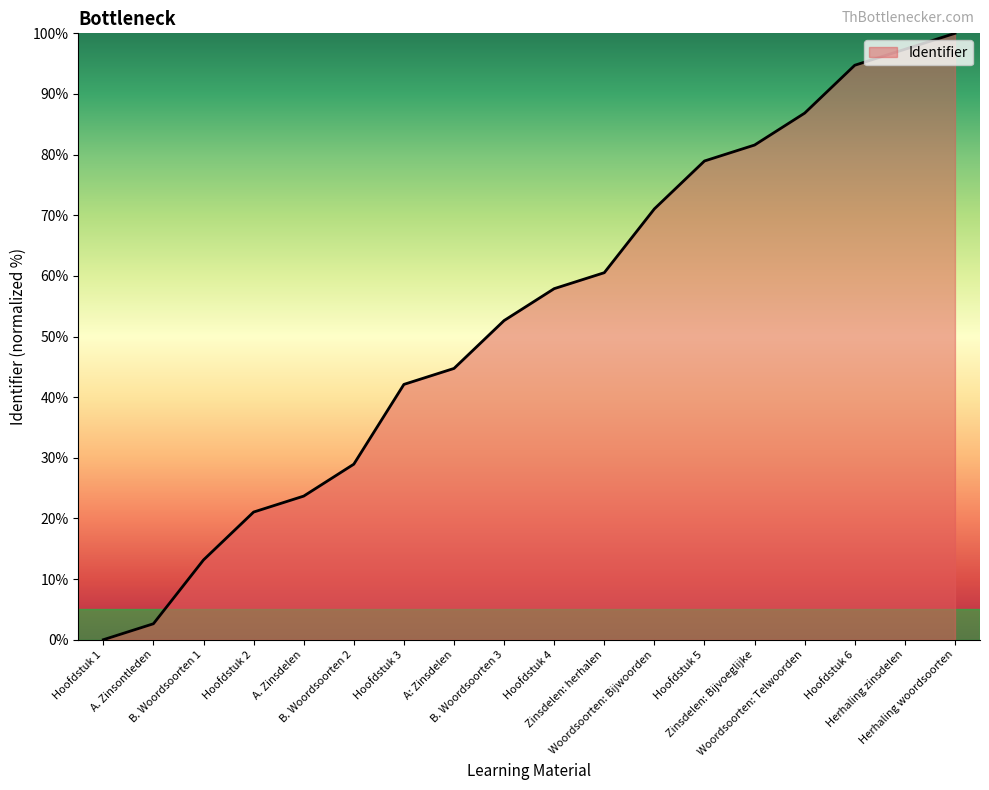

The chart shows a value of 60.5 at Zinsdelen: herhalen. True or false?

True